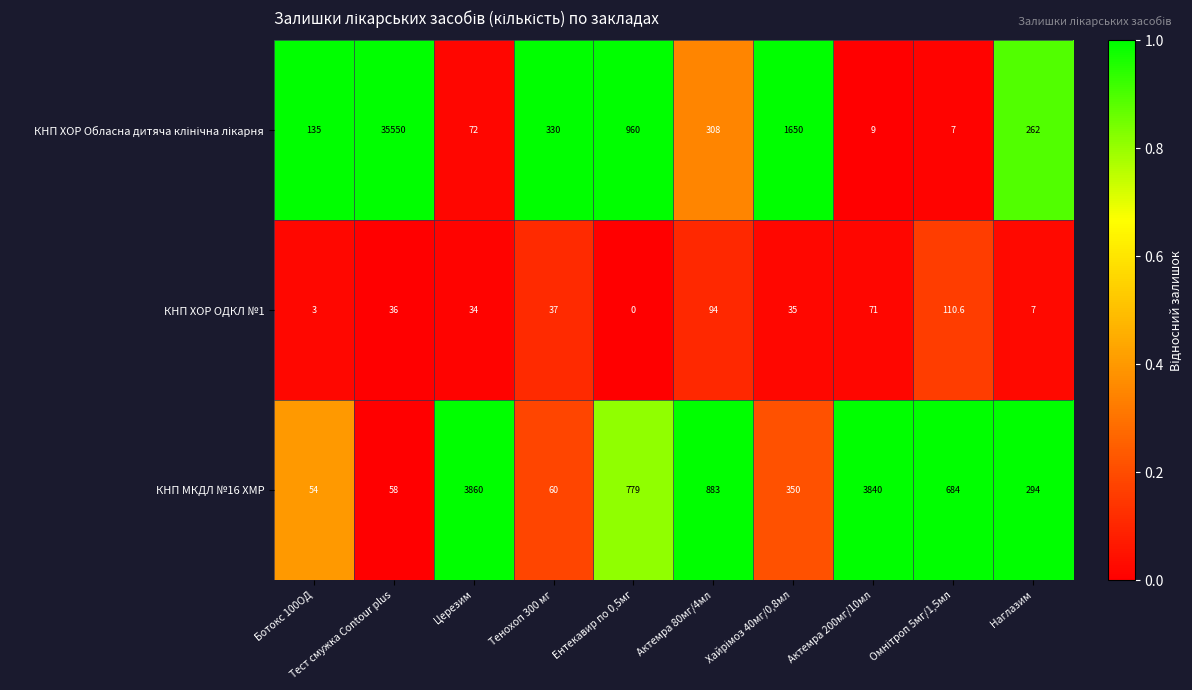

At which label is КНП ХОР ОДКЛ №1 closest to 55?

Актемра 200мг/10мл